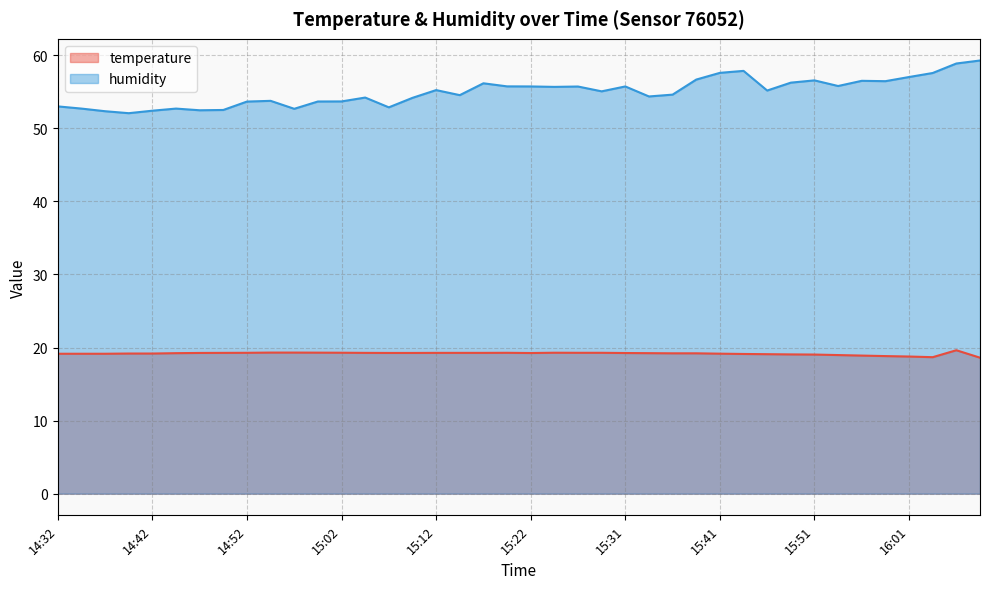

What is the difference between the humidity values at 14:40 and 15:54?

3.7